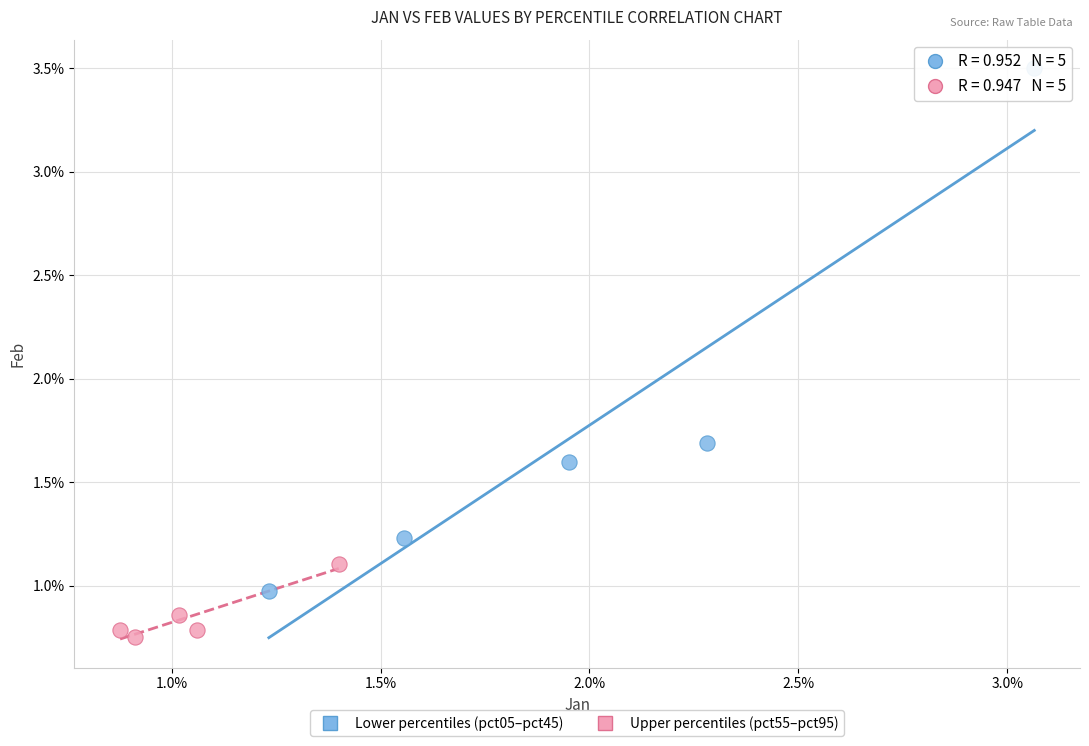

What are all the series names shown in the legend?

Lower percentiles (pct05–pct45), Upper percentiles (pct55–pct95)